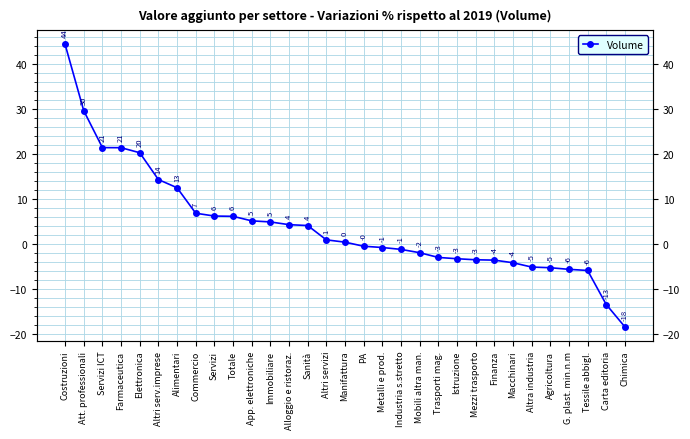

What is the change in value from Att. professionali to Commercio?

-22.8